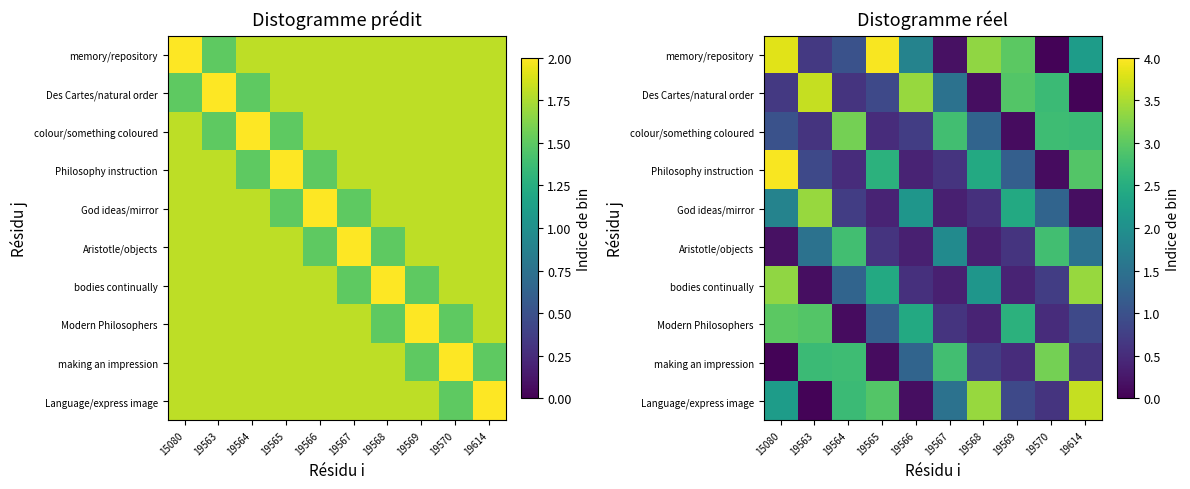

At 15080, list the series in order from largest to smallest.

Philosophy instruction, memory/repository, bodies continually, Modern Philosophers, Language/express image, God ideas/mirror, colour/something coloured, Des Cartes/natural order, Aristotle/objects, making an impression